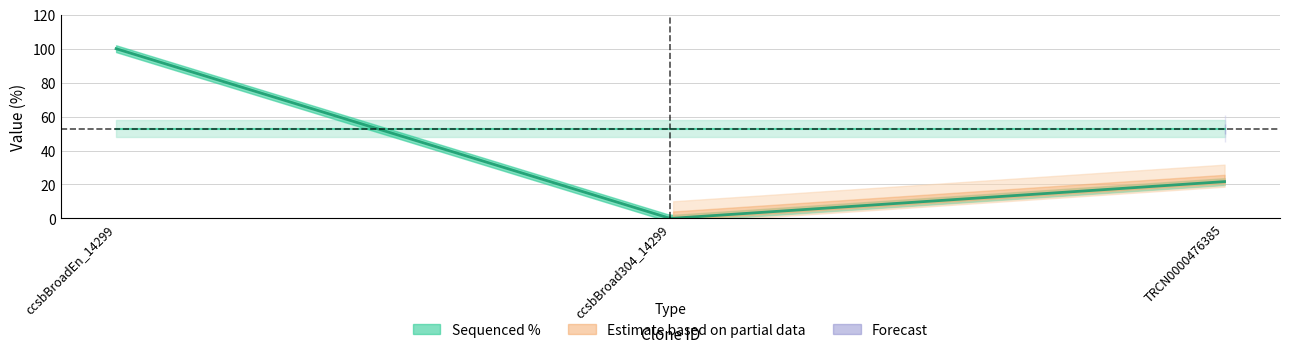

What is the difference between the second highest and minimum values in the Sequenced % series?

21.7